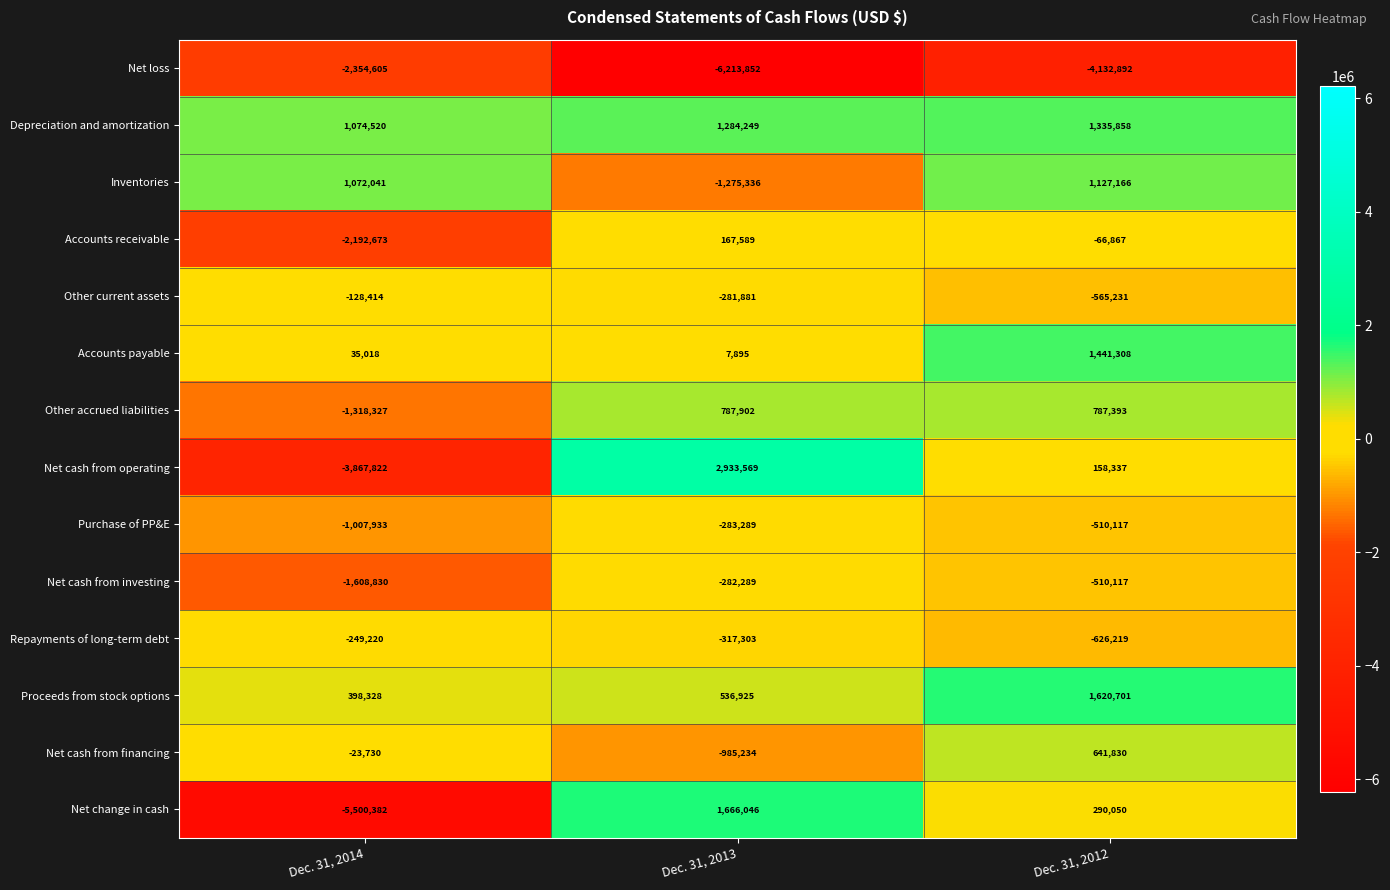

Where does the Other current assets series first go above -281881?

Dec. 31, 2014